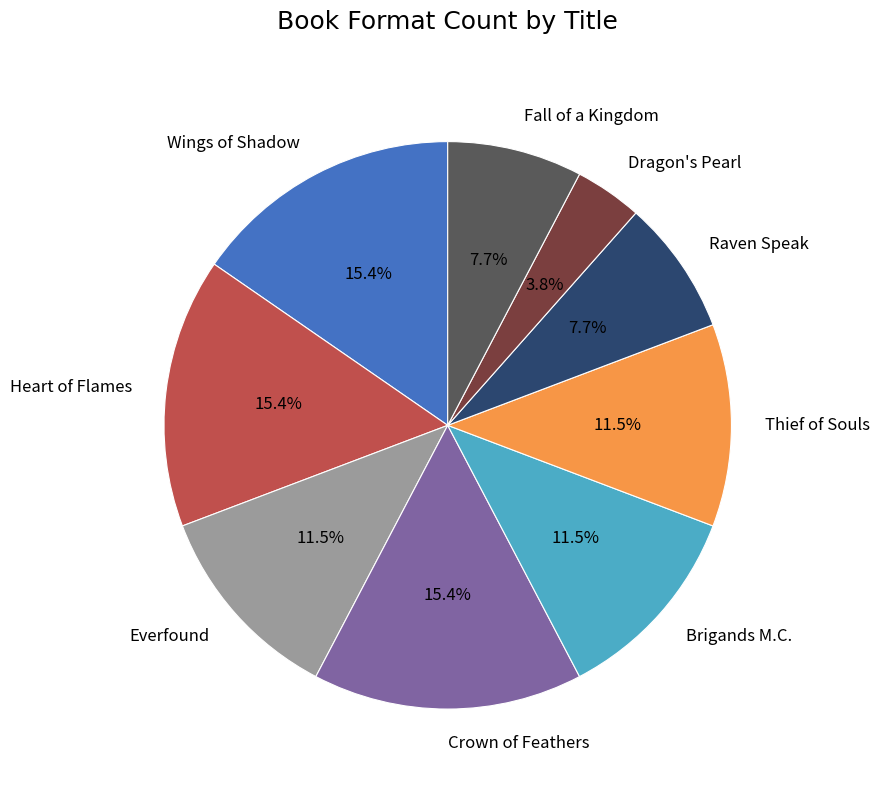

What percentage is the Wings of Shadow slice, to the nearest percent?

15%